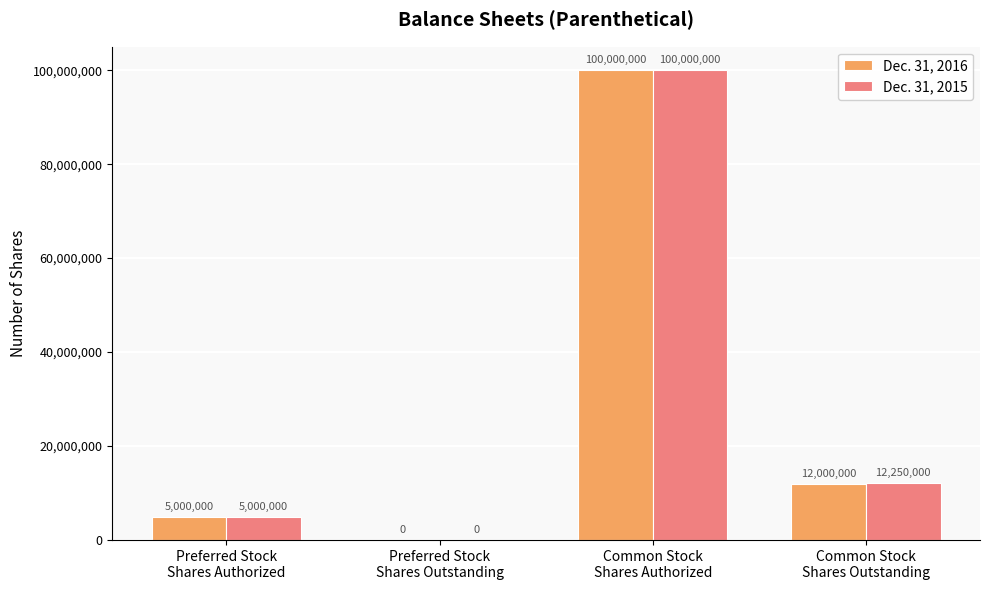

What is the sum of all Dec. 31, 2016 values?

117000000